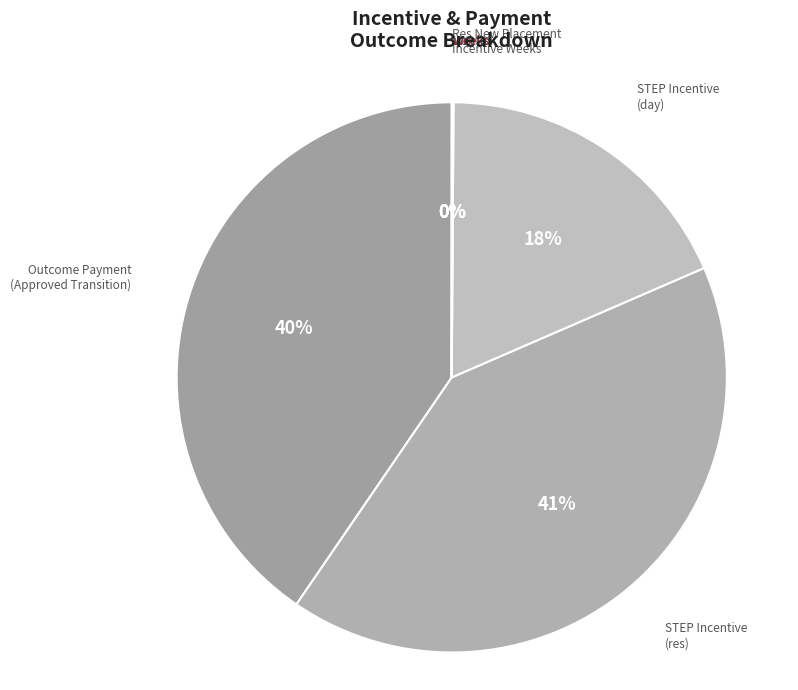

Which slice is the largest?

STEP Incentive
(res)